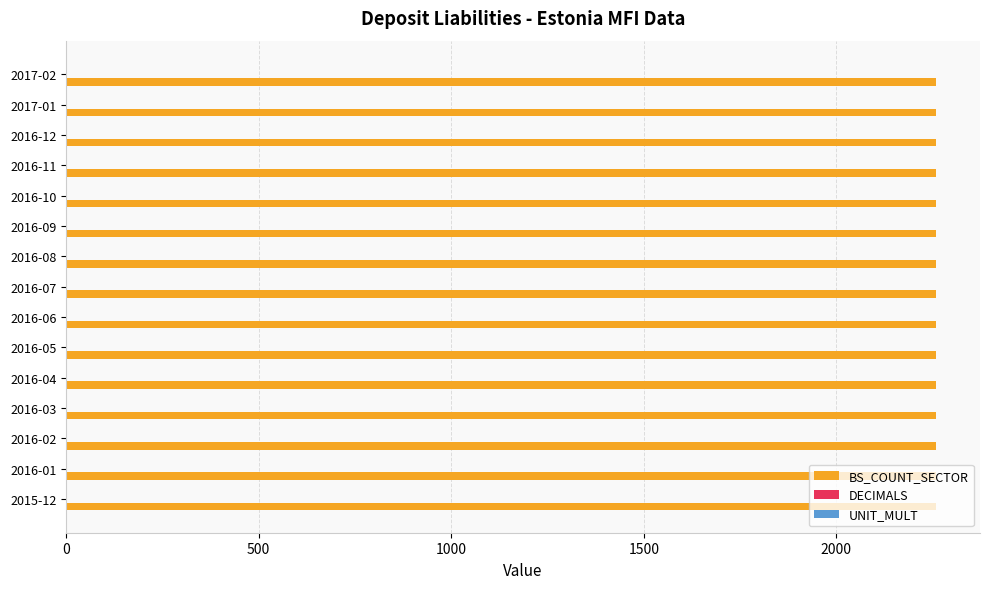

What is the greatest value displayed?

2260